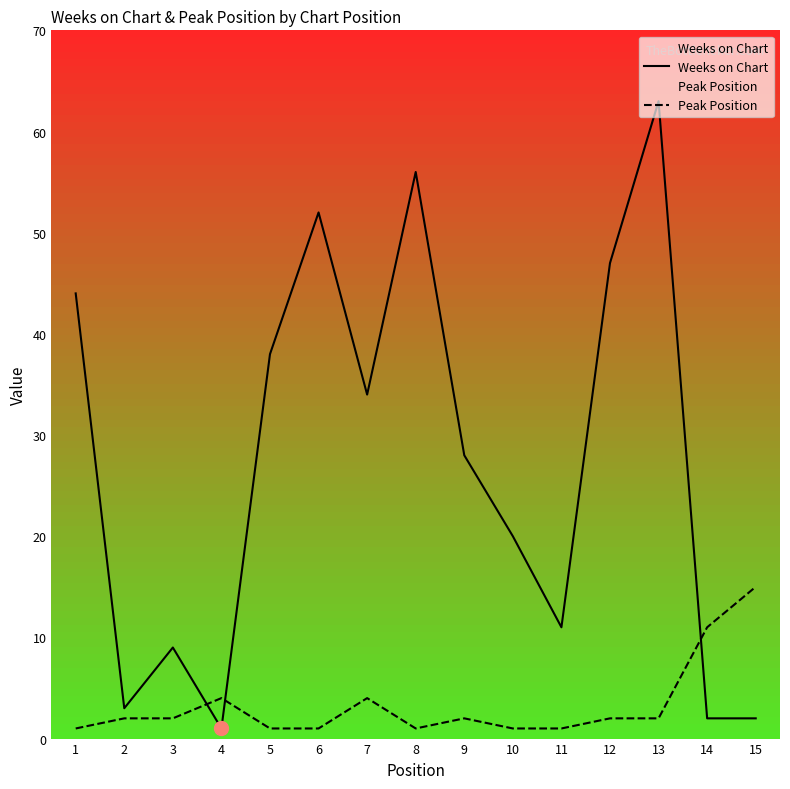

Is this an area chart (filled region under the line)?

No